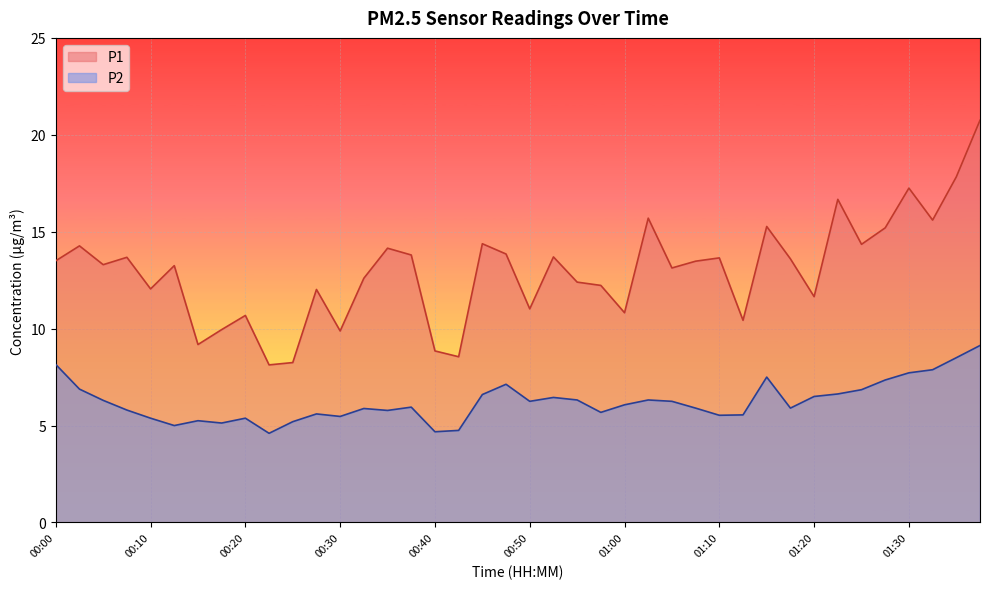

True or false: P1 and P2 cross at least once.

False